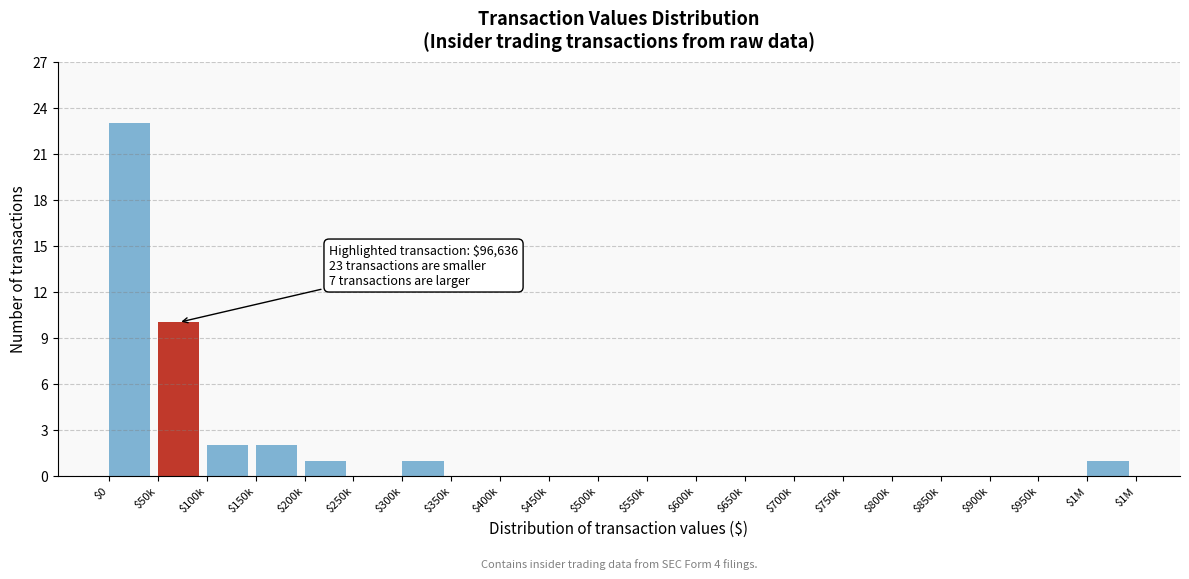

The chart shows a value of 0 at $350k. True or false?

True